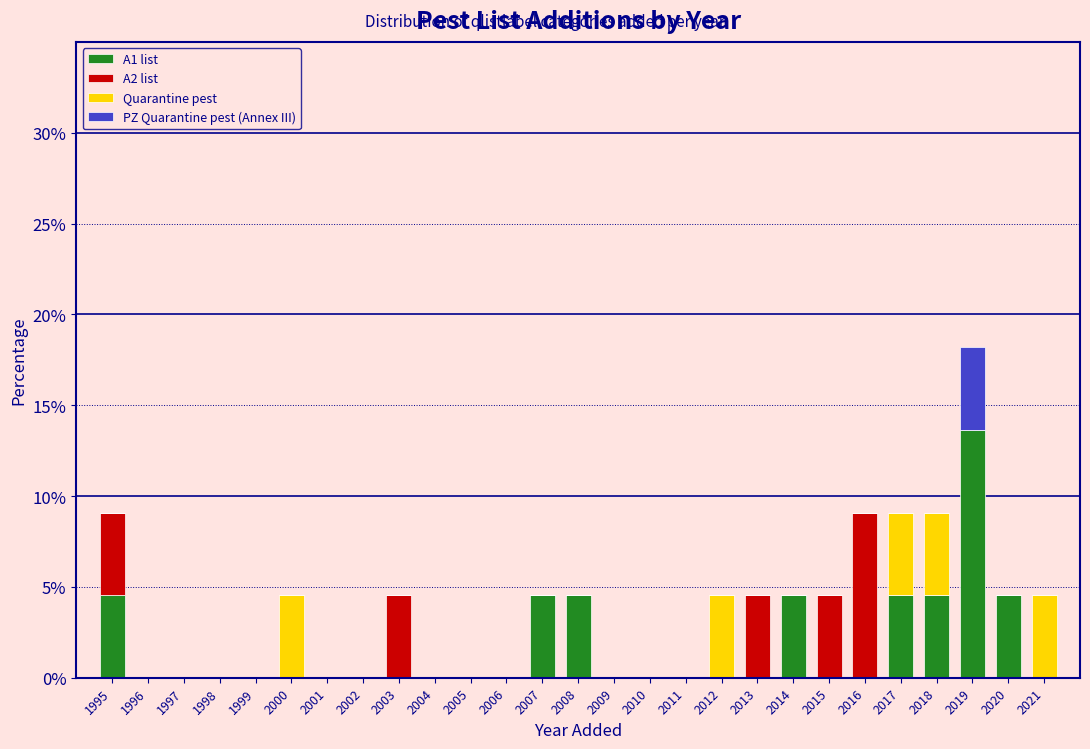

At which category is the sum across all series the highest?

2019